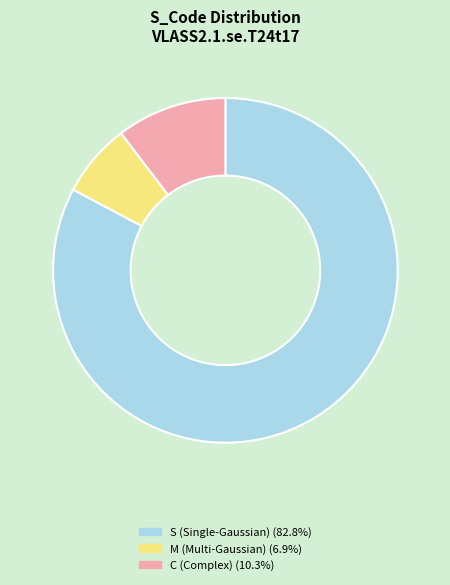

Count the number of slices in the pie.

3